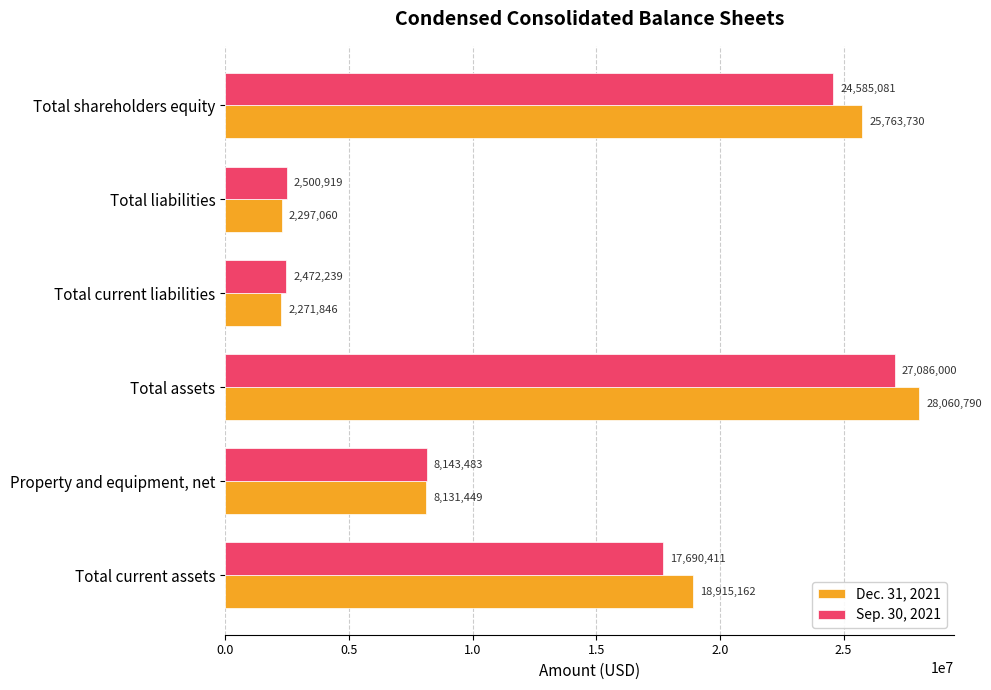

True or false: Dec. 31, 2021 has a value of 1222142 at Total liabilities.

False